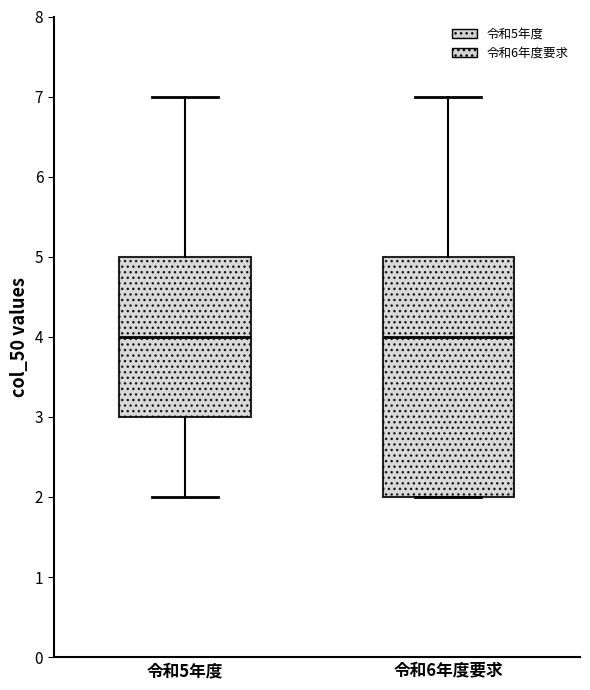

Reading left to right, transcribe this box plot: for each box, give where its median line is, the range the box spans, and where its two whiskers end, as read against the y-axis. The values are not printed on the chart, so give them approximately, as read against the axis.

令和5年度: median 4, box 3 to 5, whiskers 2 to 7
令和6年度要求: median 4, box 2 to 5, whiskers 2 to 7